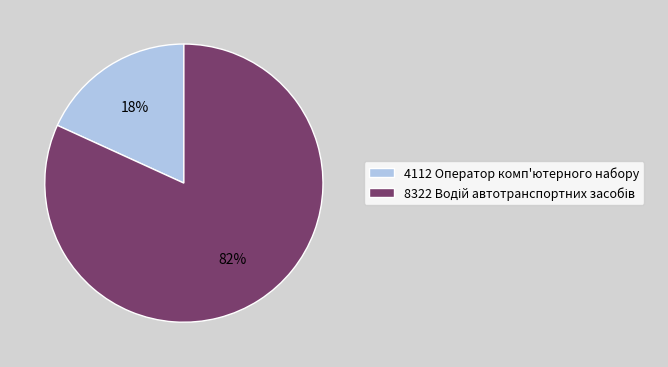

Is it true that 4112 Оператор комп'ютерного набору is 33% of the pie?

False